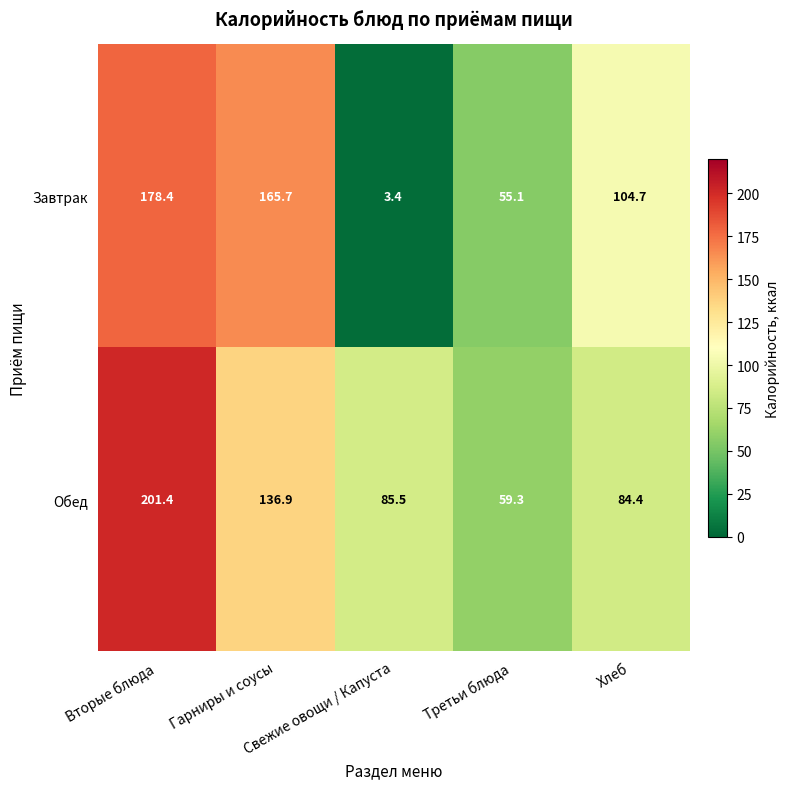

What is the sum of all Обед values?

567.5